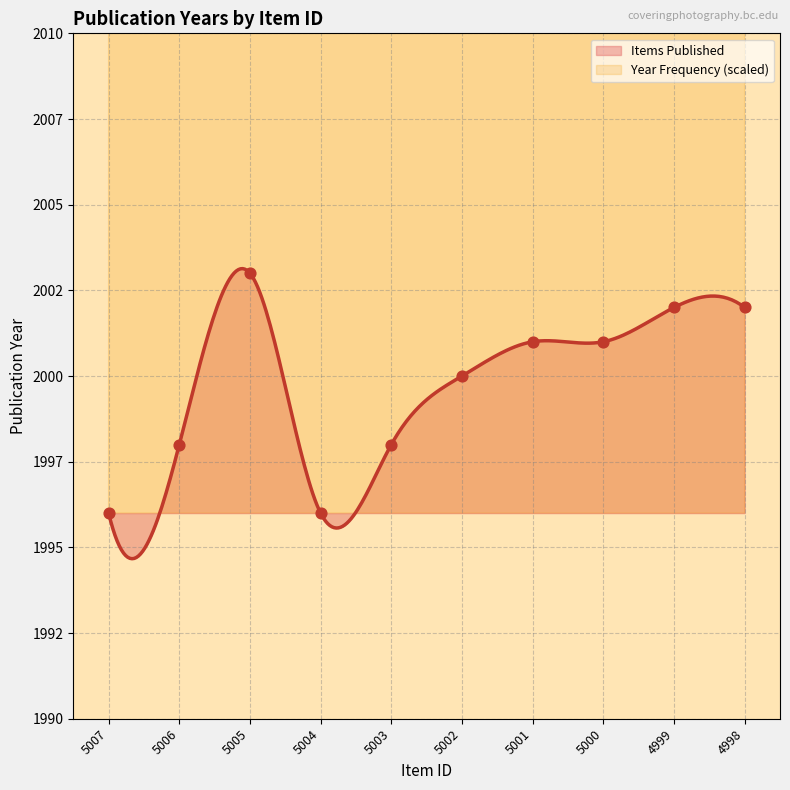

Approximately how many times larger is the value at 5006 compared to 5005?

1.0